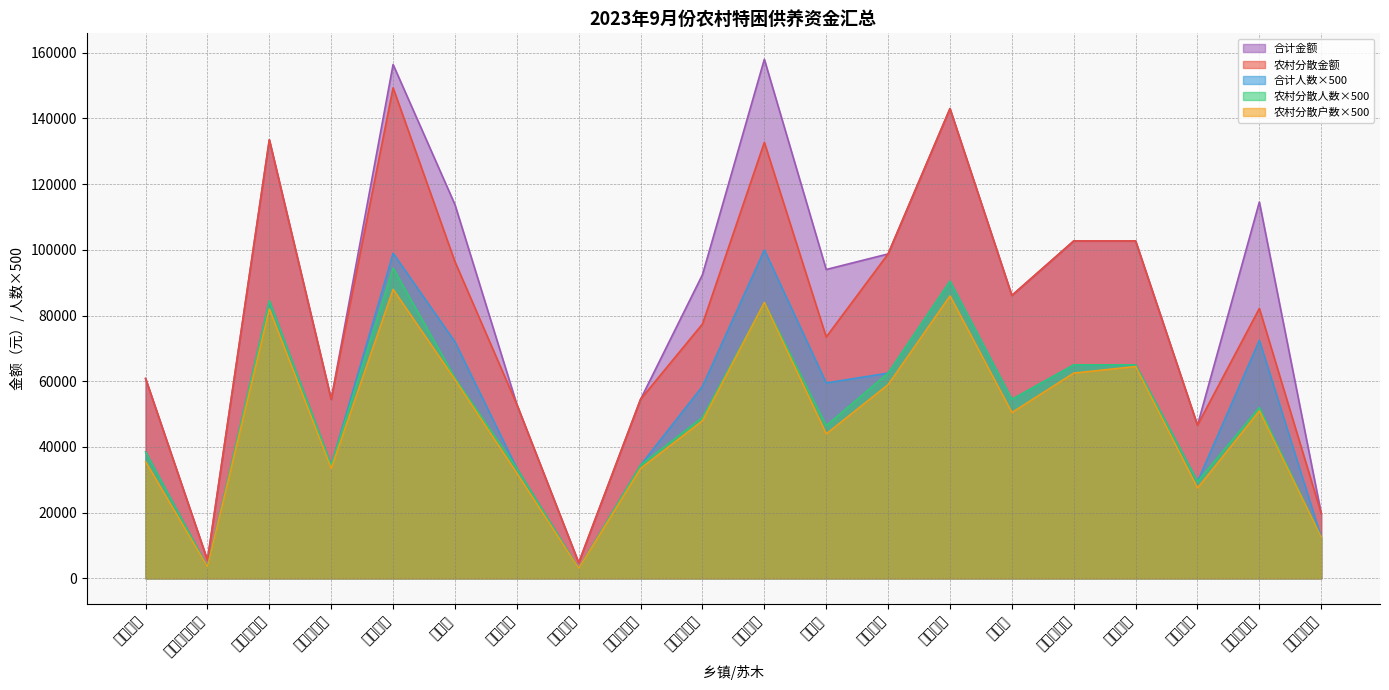

How many values in the 农村分散户数 series exceed 50500?

9